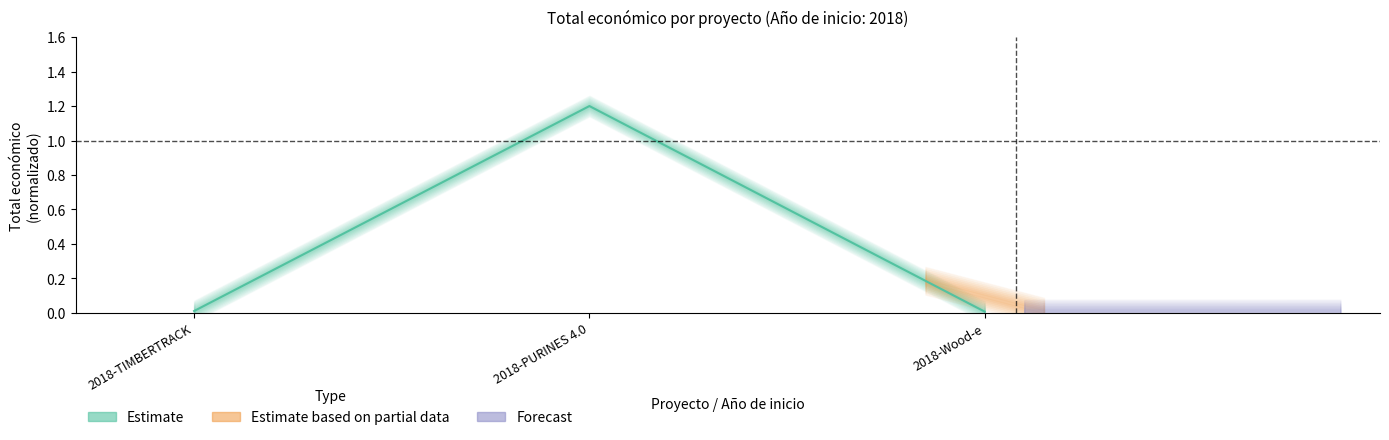

What is the maximum value shown in the chart?

1.2